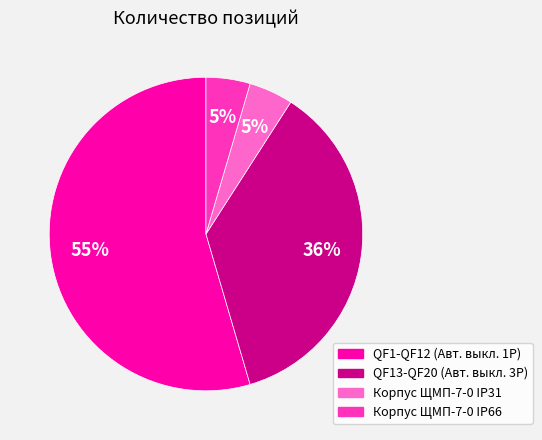

Is it true that QF13-QF20 (Авт. выкл. 3Р) is 42% of the pie?

False